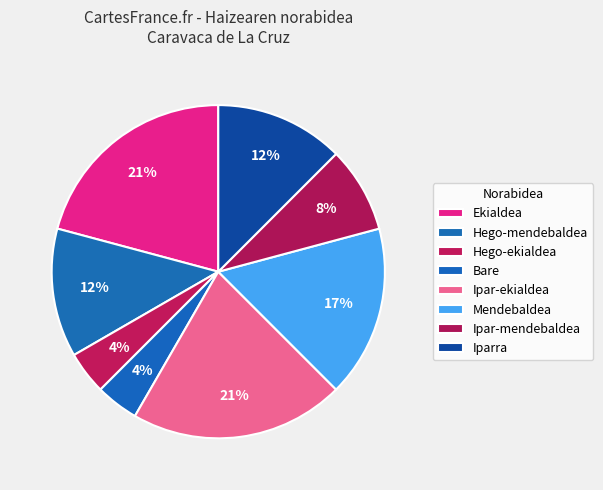

Count the number of slices in the pie.

8